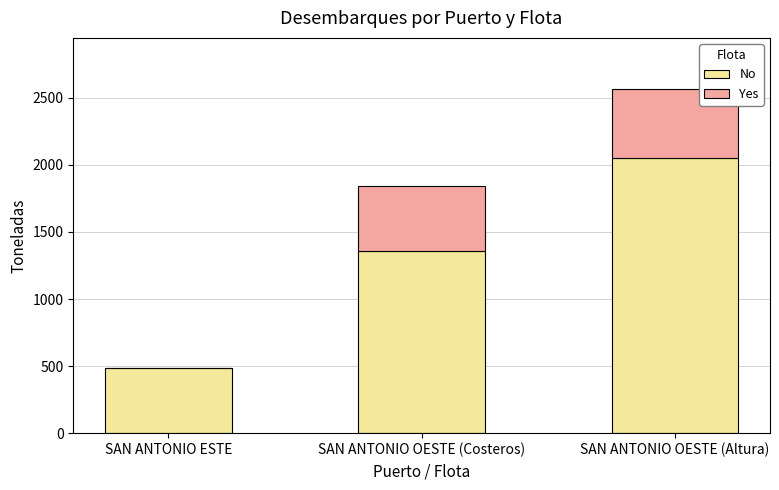

What is the total value across all series at SAN ANTONIO OESTE (Costeros)?

1844.1